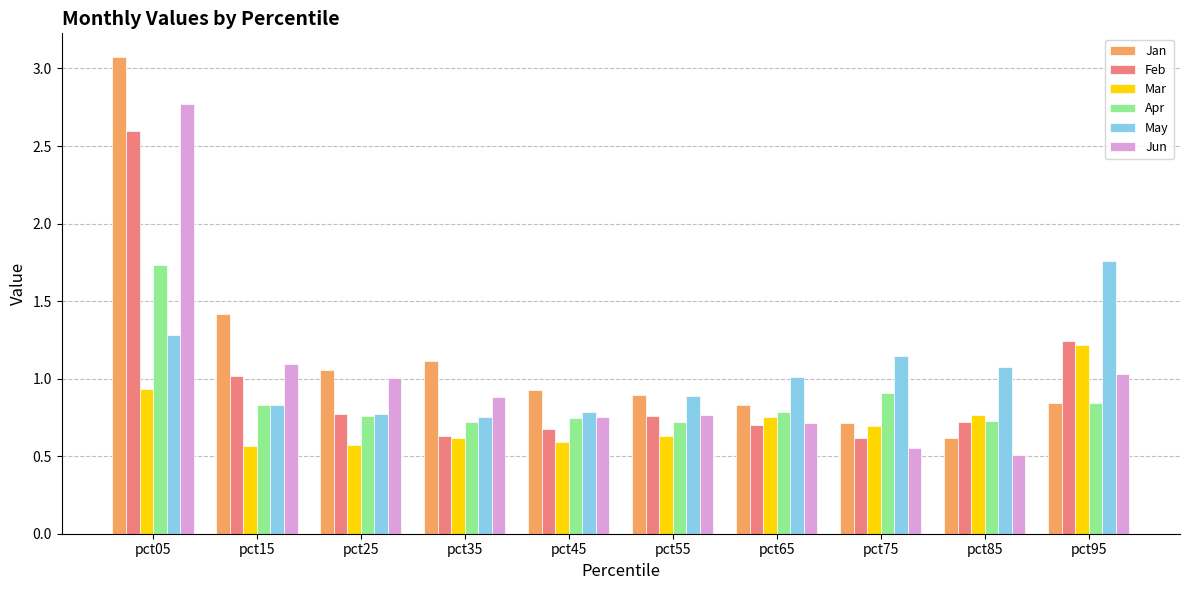

Is it true that Apr equals 1.0 at pct85?

False